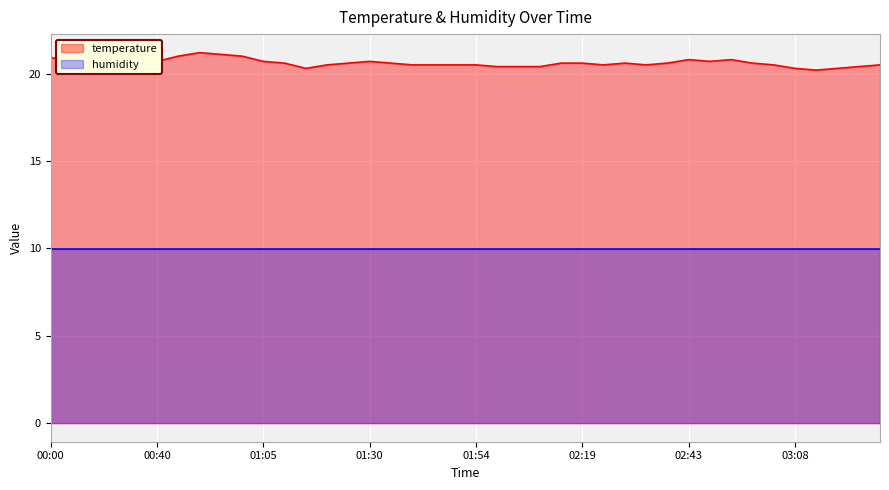

Reading left to right, transcribe all the data shown in this chart.

20.9	20.8	20.9	20.7	20.7	20.7	21.0	21.2	21.1	21.0	20.7	20.6	20.3	20.5	20.6	20.7	20.6	20.5	20.5	20.5	20.5	20.4	20.4	20.4	20.6	20.6	20.5	20.6	20.5	20.6	20.8	20.7	20.8	20.6	20.5	20.3	20.2	20.3	20.4	20.5